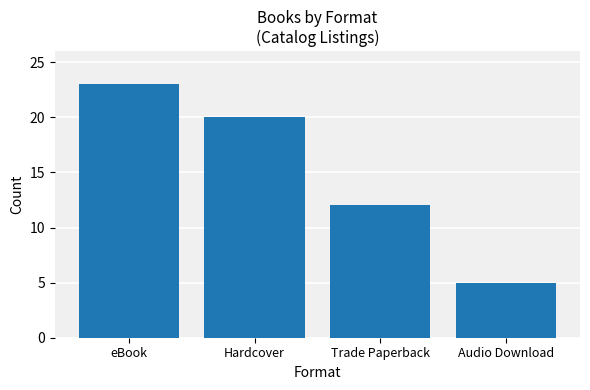

Rank the categories by value from highest to lowest.

eBook, Hardcover, Trade Paperback, Audio Download